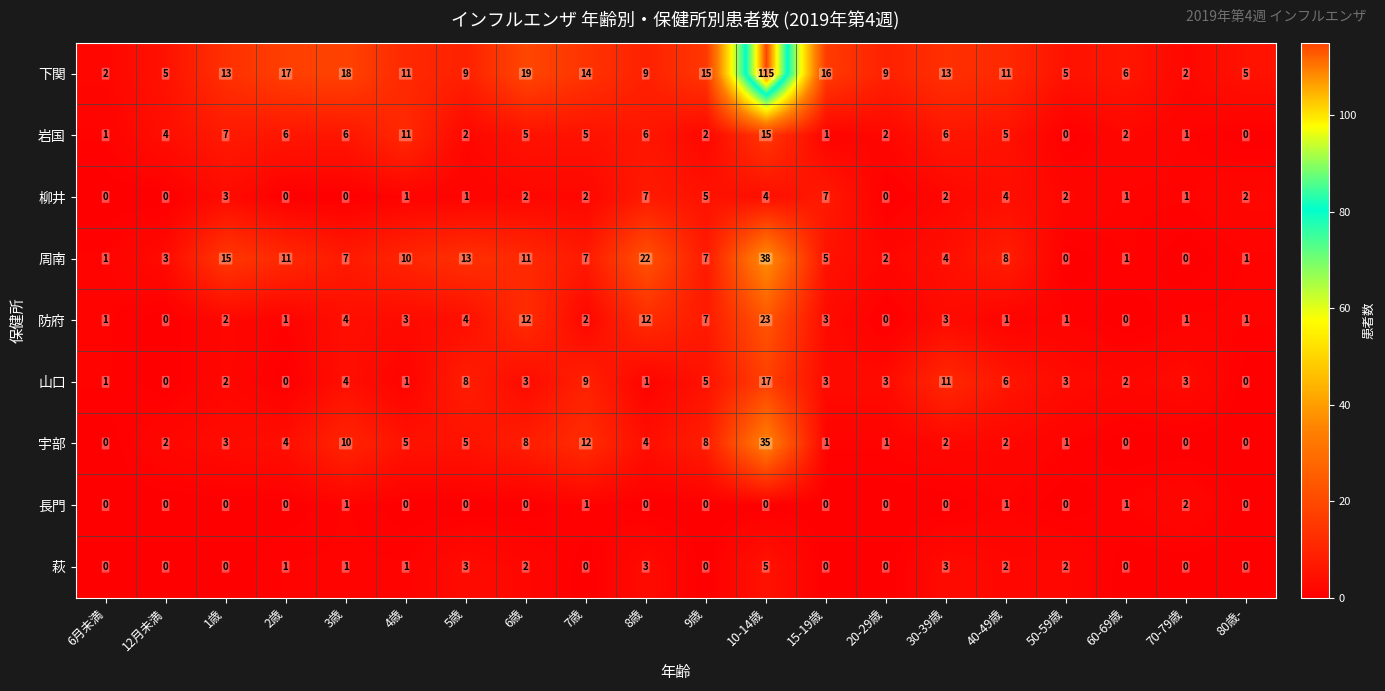

Where is 岩国 nearest to the value 7?

1歳